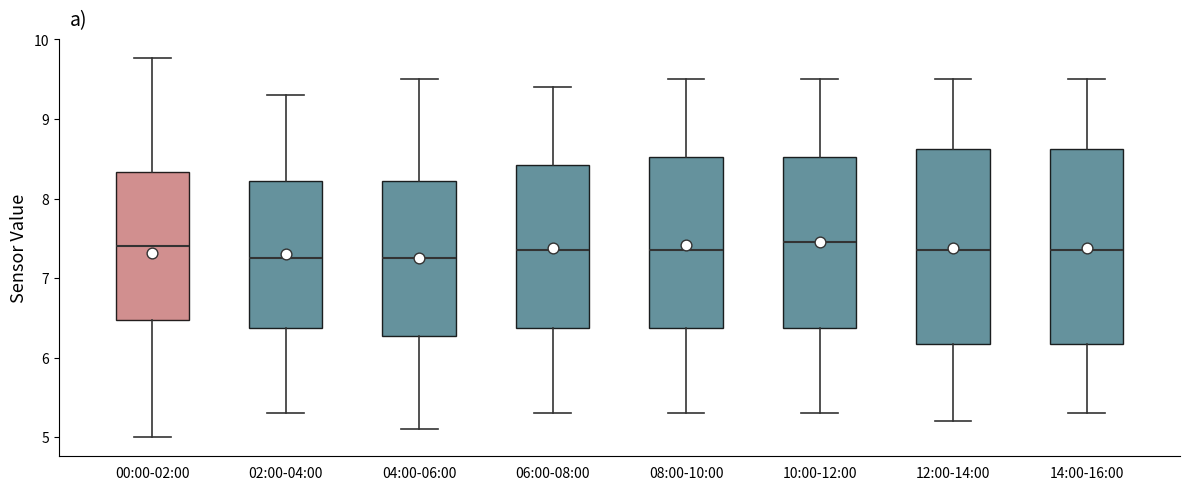

Reading left to right, read every box against the y-axis: the position of its median line, the range the box covers, and the ends of its whiskers. The values are not printed on the chart, so give them approximately, as read against the axis.

00:00-02:00: median 7.4, box 6.5 to 8.3, whiskers 5.0 to 9.8
02:00-04:00: median 7.3, box 6.4 to 8.2, whiskers 5.3 to 9.3
04:00-06:00: median 7.3, box 6.3 to 8.2, whiskers 5.1 to 9.5
06:00-08:00: median 7.4, box 6.4 to 8.4, whiskers 5.3 to 9.4
08:00-10:00: median 7.4, box 6.4 to 8.5, whiskers 5.3 to 9.5
10:00-12:00: median 7.5, box 6.4 to 8.5, whiskers 5.3 to 9.5
12:00-14:00: median 7.4, box 6.2 to 8.6, whiskers 5.2 to 9.5
14:00-16:00: median 7.4, box 6.2 to 8.6, whiskers 5.3 to 9.5